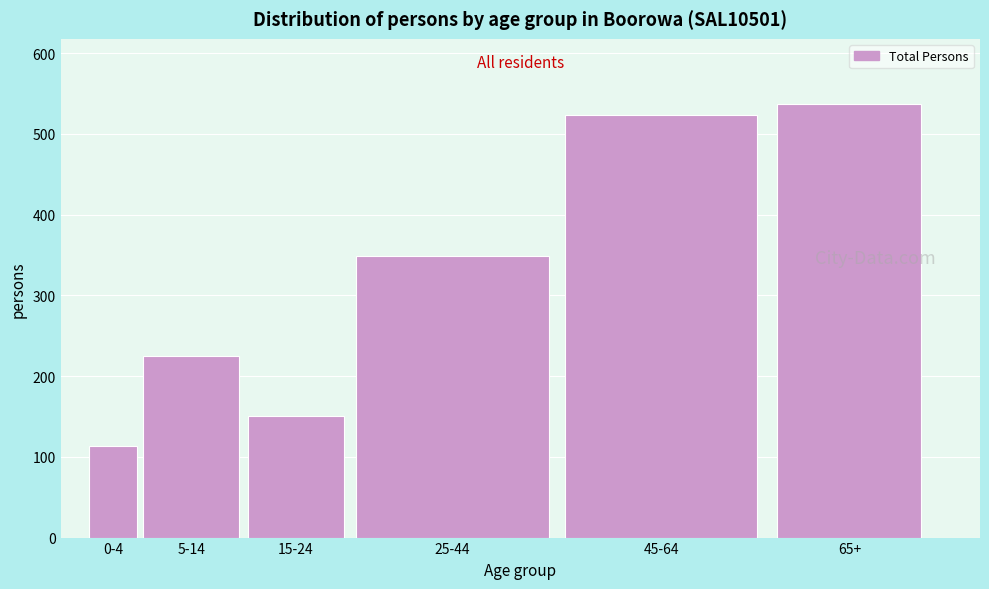

Reading left to right, transcribe all the data shown in this chart.

113	225	151	349	523	537